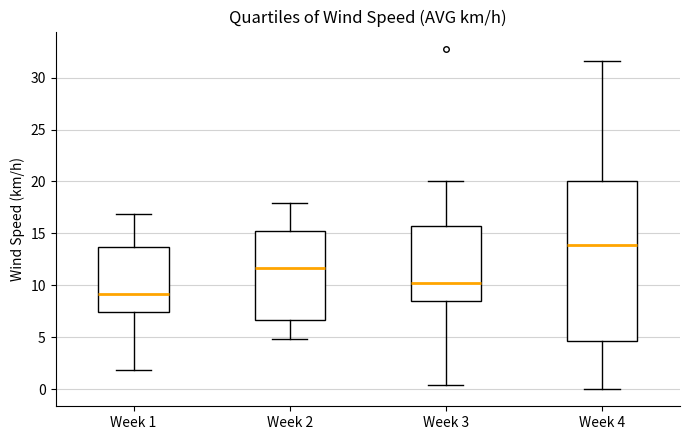

Comparing the boxes themselves (not the whiskers), which one is the tallest?

Week 4